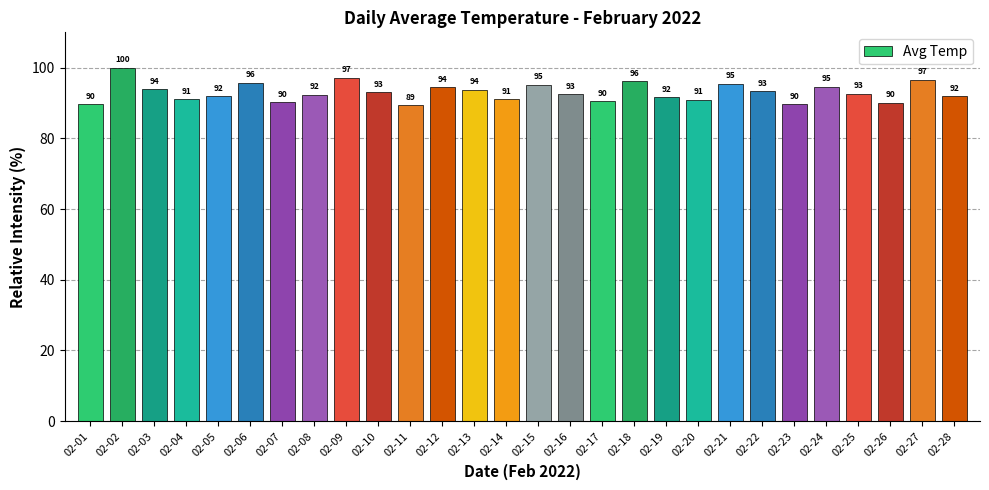

What value does the data have at 02-17?

90.5